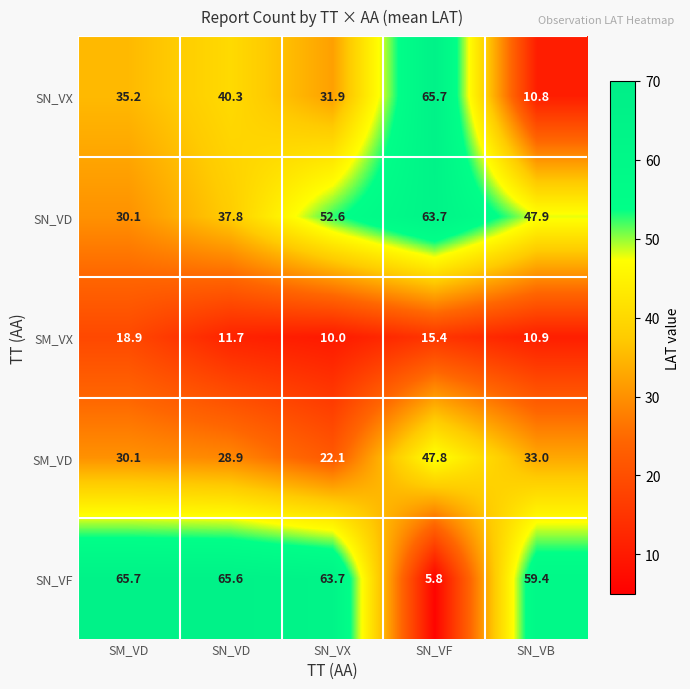

Where is SN_VF nearest to the value 35?

SN_VB